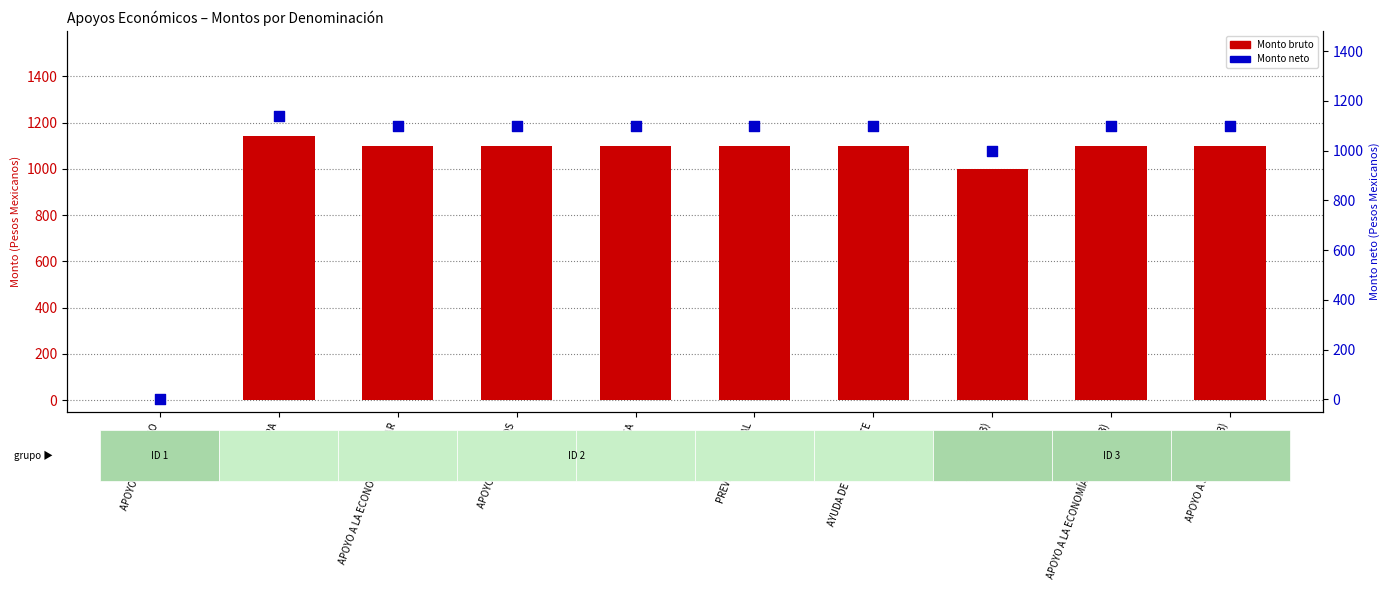

At how many categories does at least one series exceed 83?

9